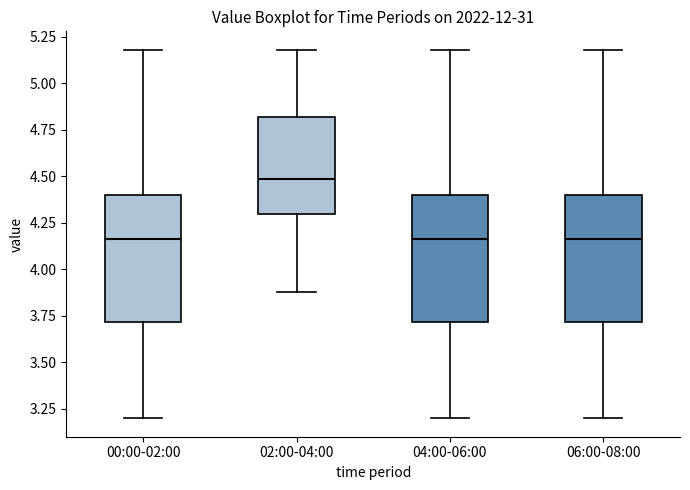

Which box has the highest median line?

02:00-04:00